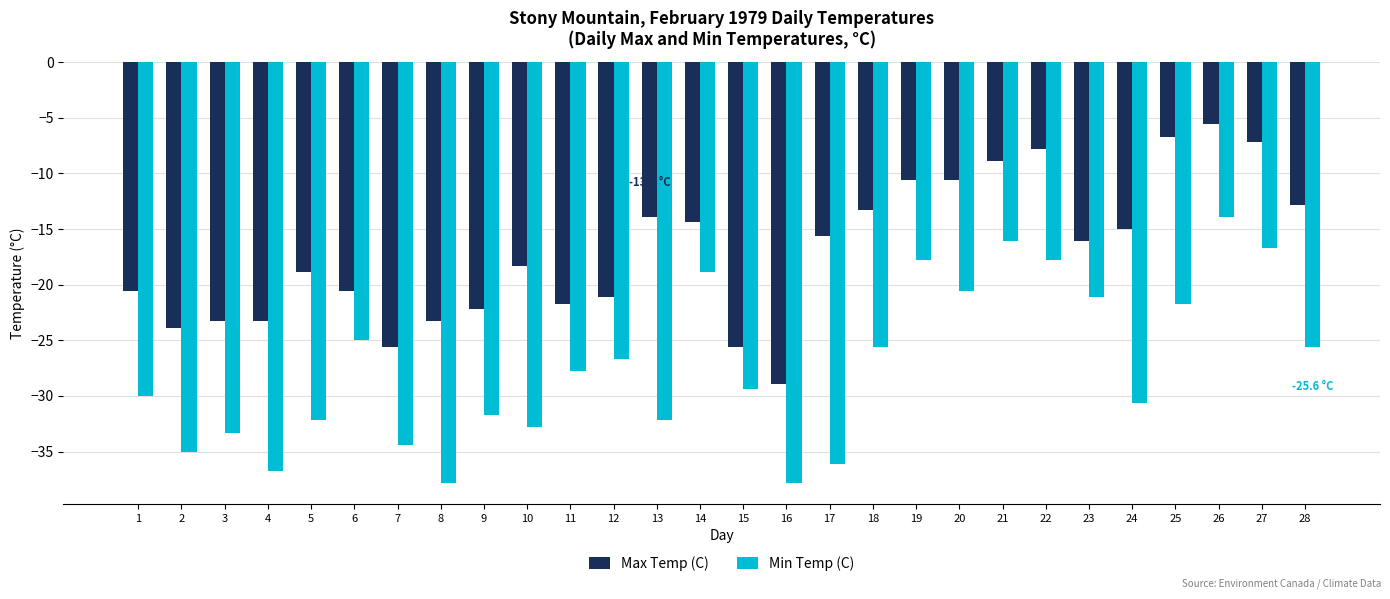

What is the total value across all series at 11?

-49.5